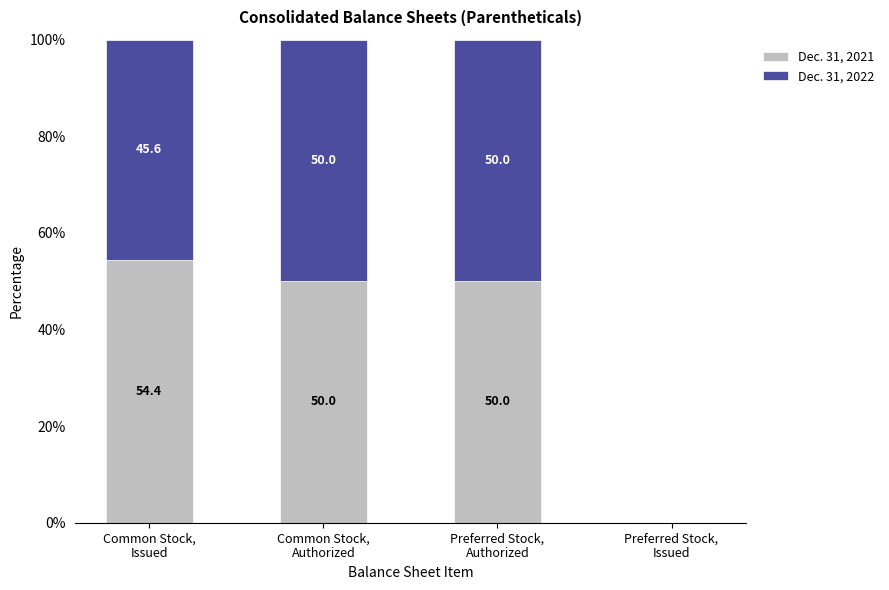

What is the sum of all Dec. 31, 2021 values?

154.4